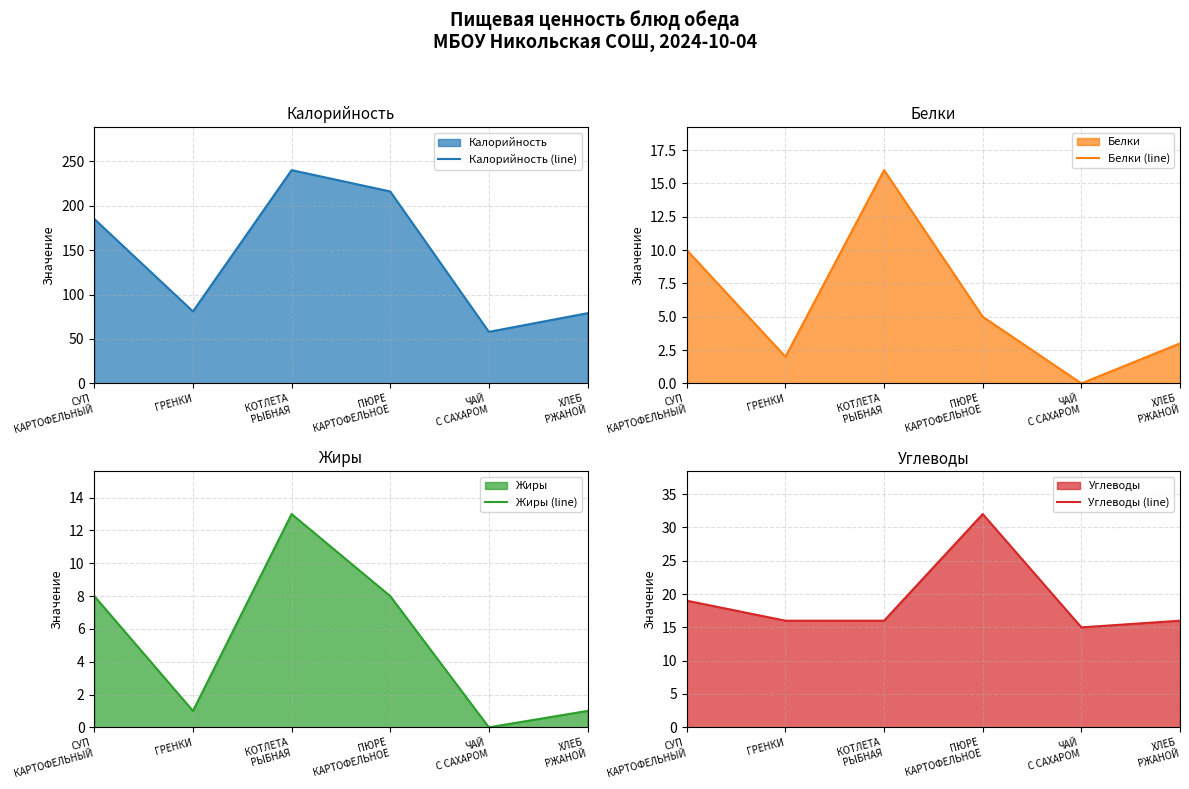

At which category does the chart reach its minimum across all series?

ЧАЙ
С САХАРОМ